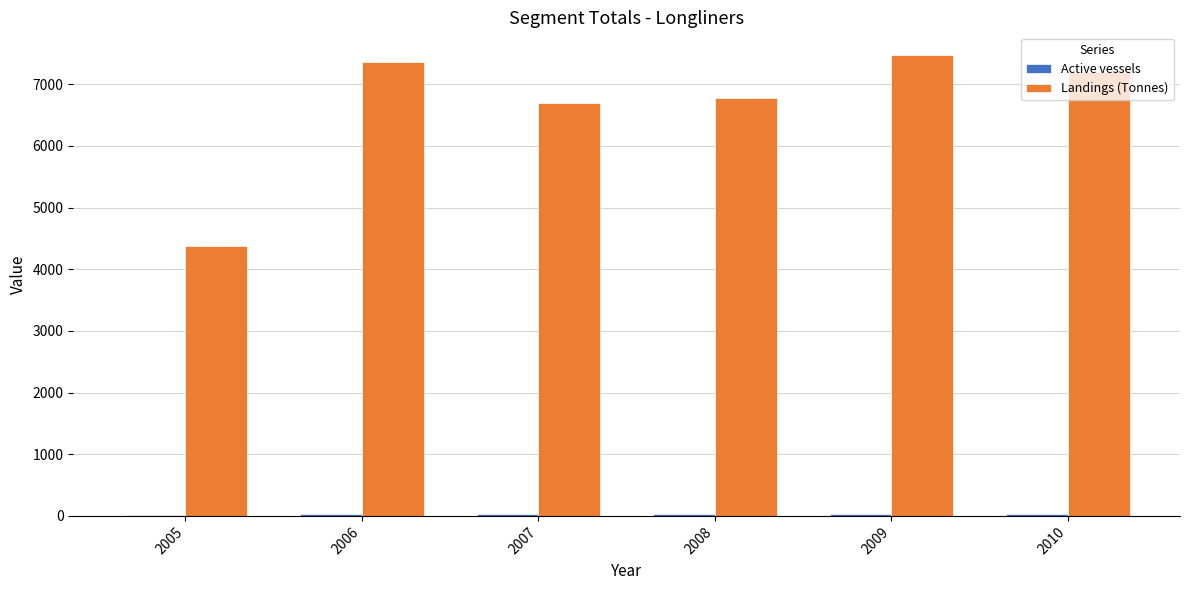

What is the sum of all Landings (Tonnes) values?

39850.8